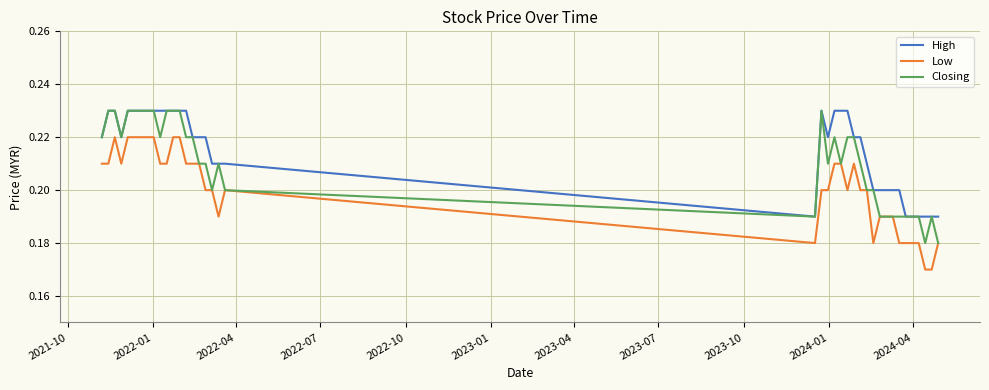

Which series has the largest total across all categories?

High